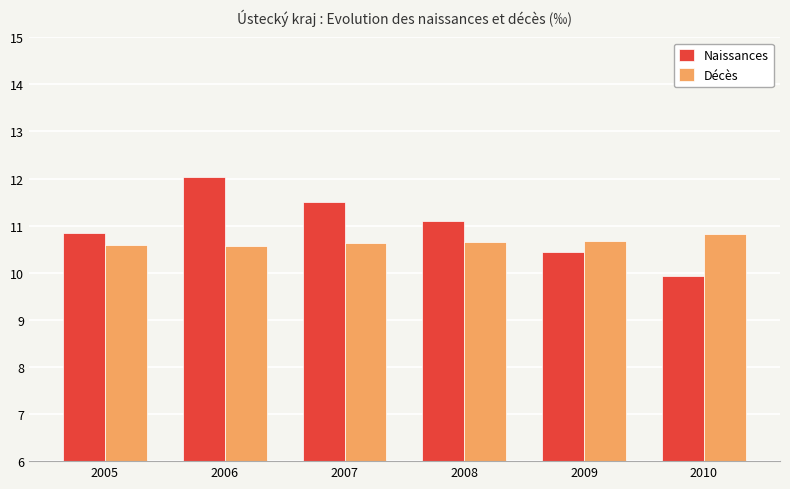

True or false: Naissances has a value of 10.9 at 2005.

True